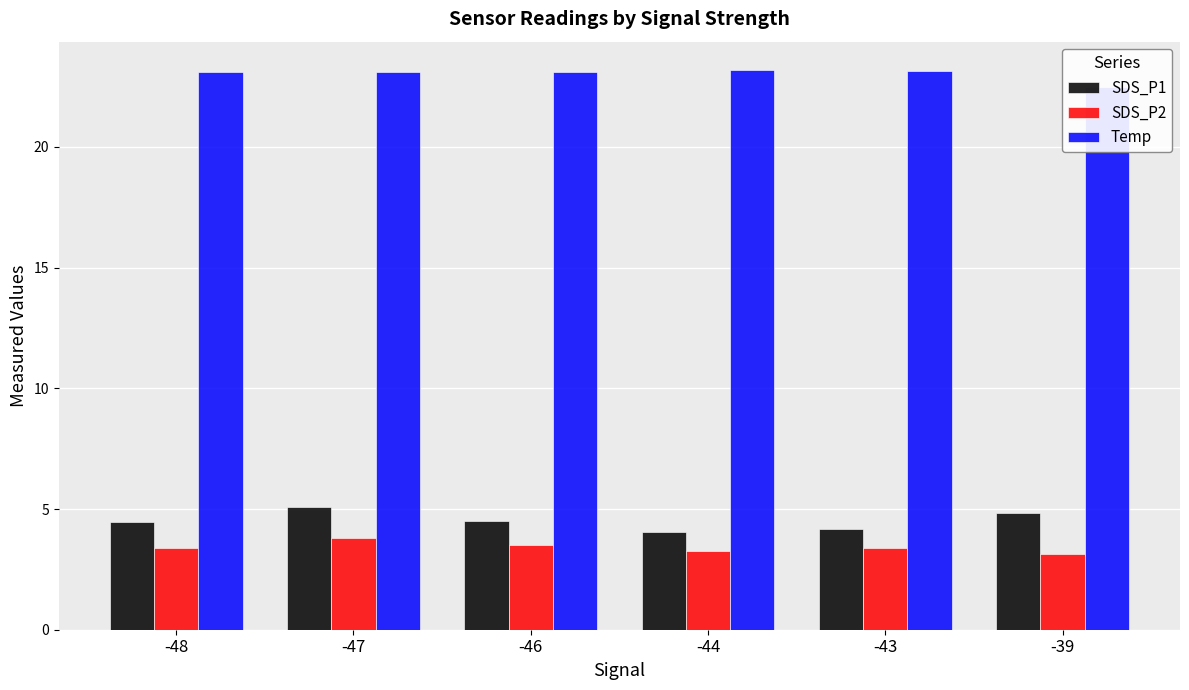

How many SDS_P2 values are between 3 and 4?

6